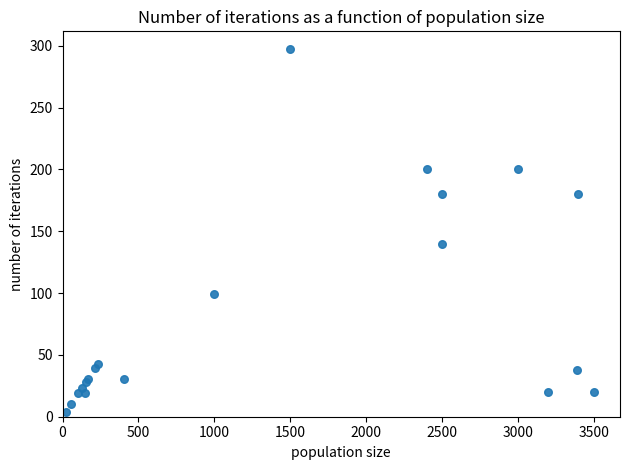

What Y value in the scatter plot is closest to 150?

140.0